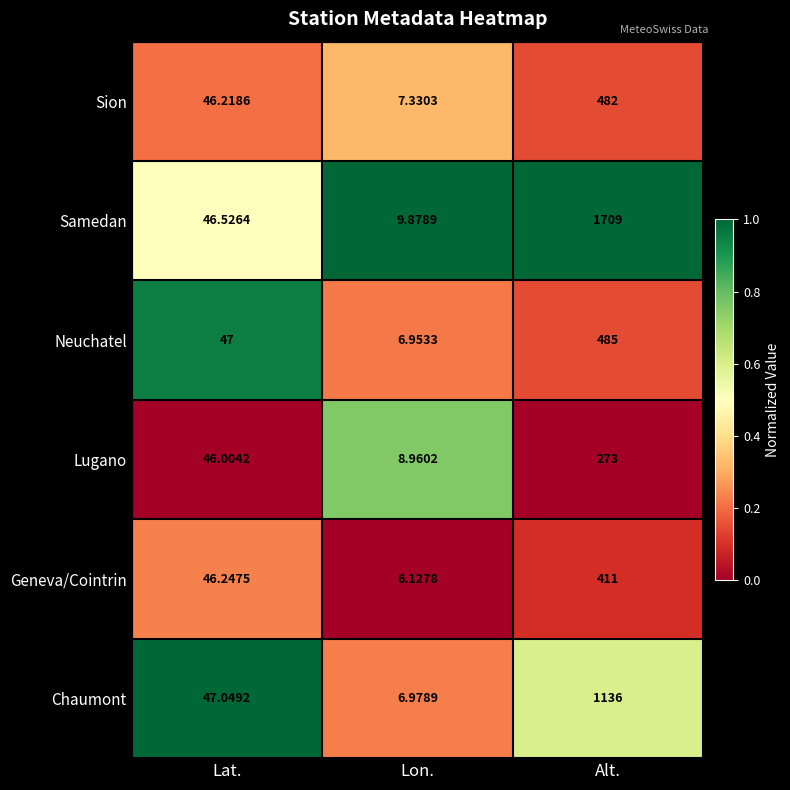

List the labels in order of Lugano value, smallest first.

Lon., Lat., Alt.